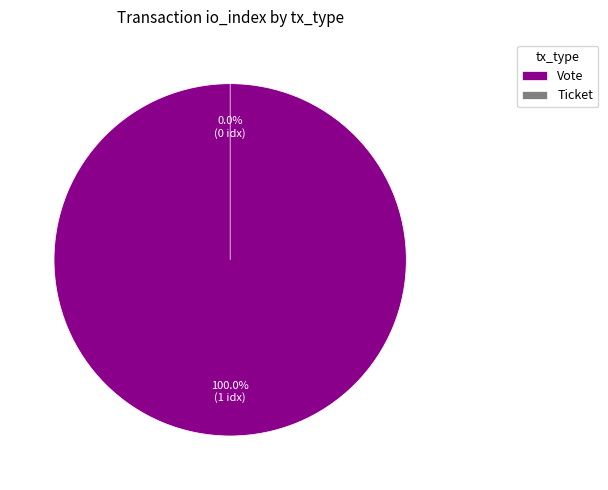

Does Ticket represent more than half of the total?

No